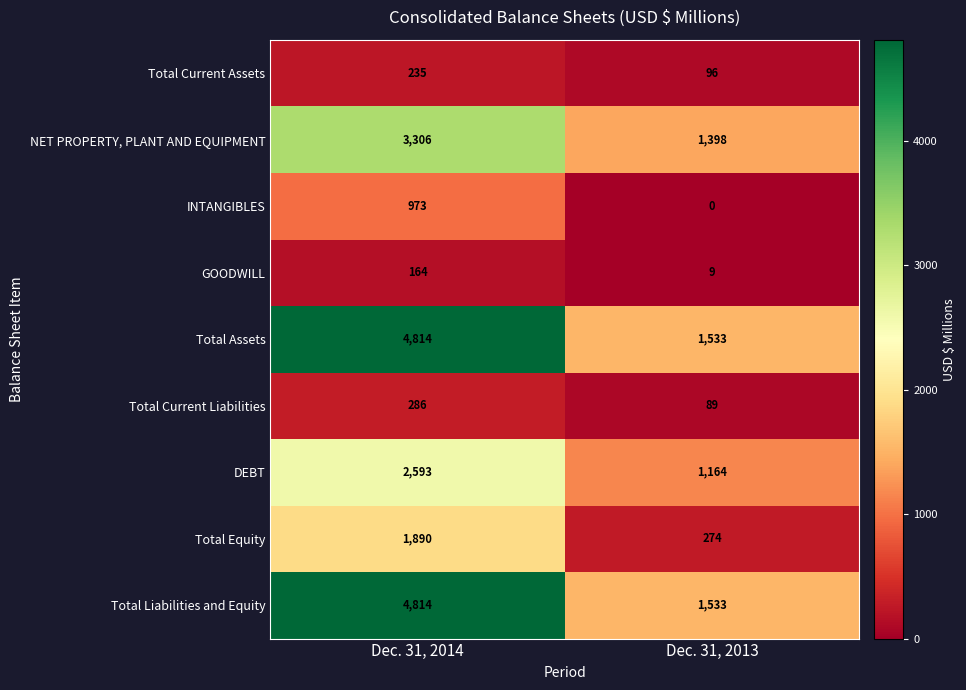

What is the difference between the Total Assets values at Dec. 31, 2014 and Dec. 31, 2013?

3281